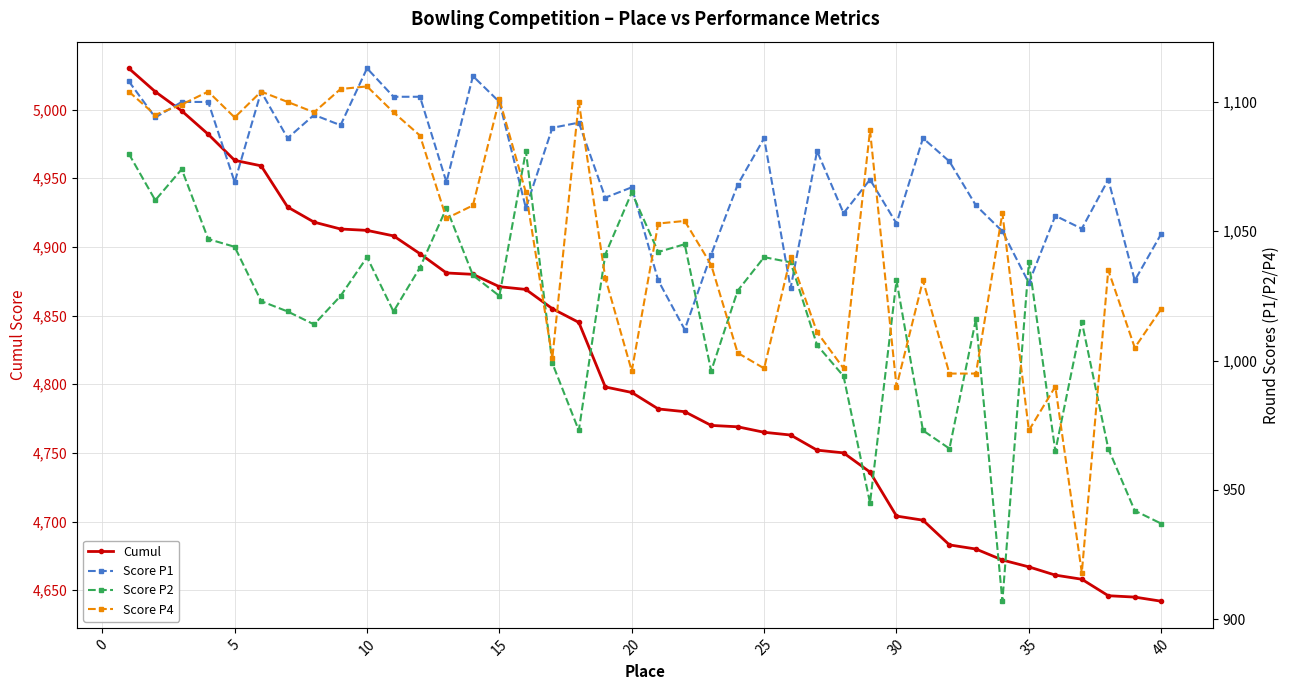

What is the highest value of the Cumul series?

5030